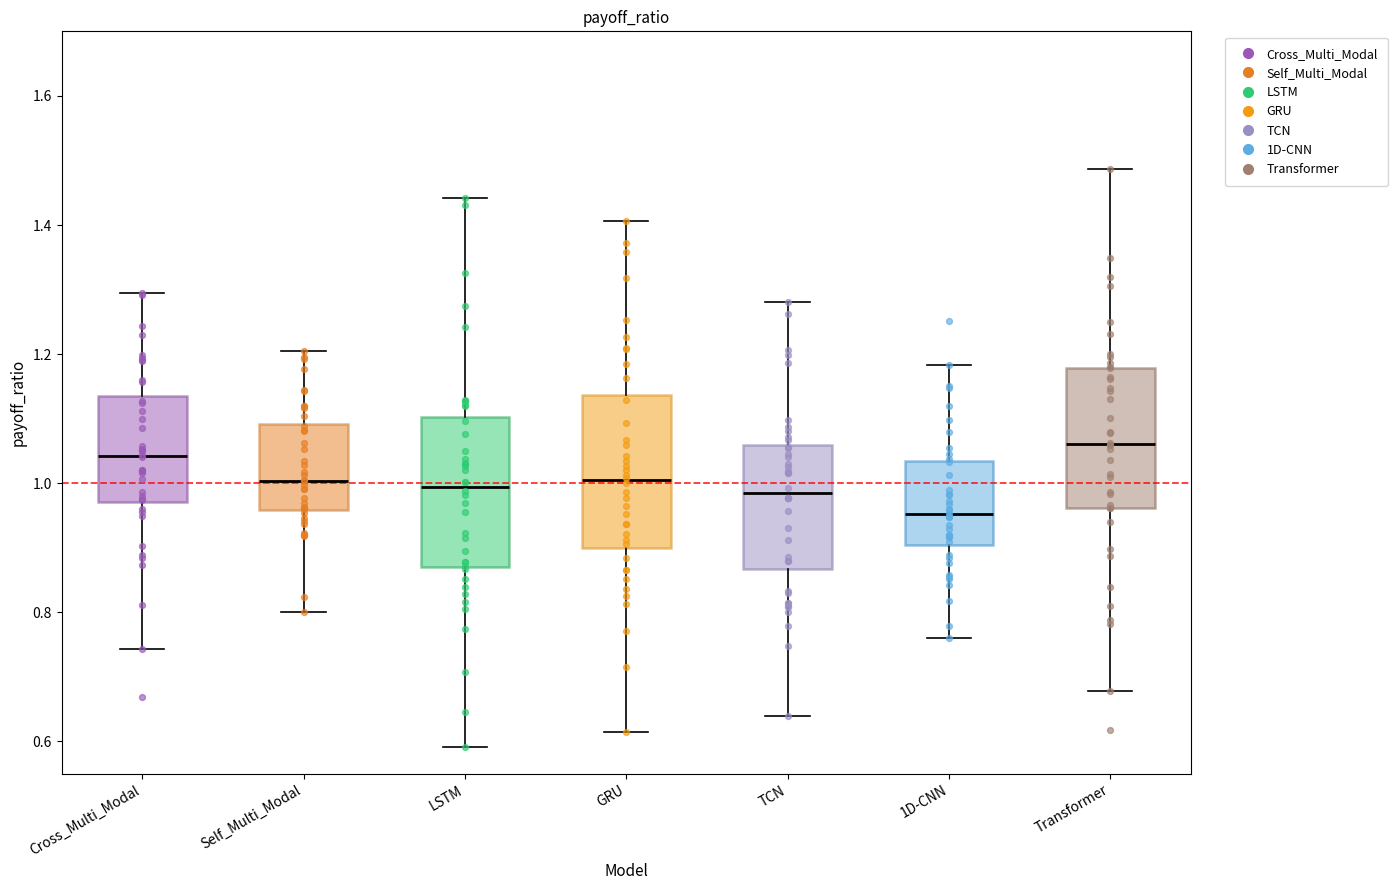

Reading left to right, transcribe this box plot: for each box, give where its median line is, the range the box spans, and where its two whiskers end, as read against the y-axis. The values are not printed on the chart, so give them approximately, as read against the axis.

Cross_Multi_Modal: median 1.04, box 0.98 to 1.14, whiskers 0.74 to 1.30
Self_Multi_Modal: median 1.00, box 0.96 to 1.10, whiskers 0.80 to 1.20
LSTM: median 1.00, box 0.88 to 1.10, whiskers 0.60 to 1.44
GRU: median 1.00, box 0.90 to 1.14, whiskers 0.62 to 1.40
TCN: median 0.98, box 0.86 to 1.06, whiskers 0.64 to 1.28
1D-CNN: median 0.96, box 0.90 to 1.04, whiskers 0.76 to 1.18
Transformer: median 1.06, box 0.96 to 1.18, whiskers 0.68 to 1.48